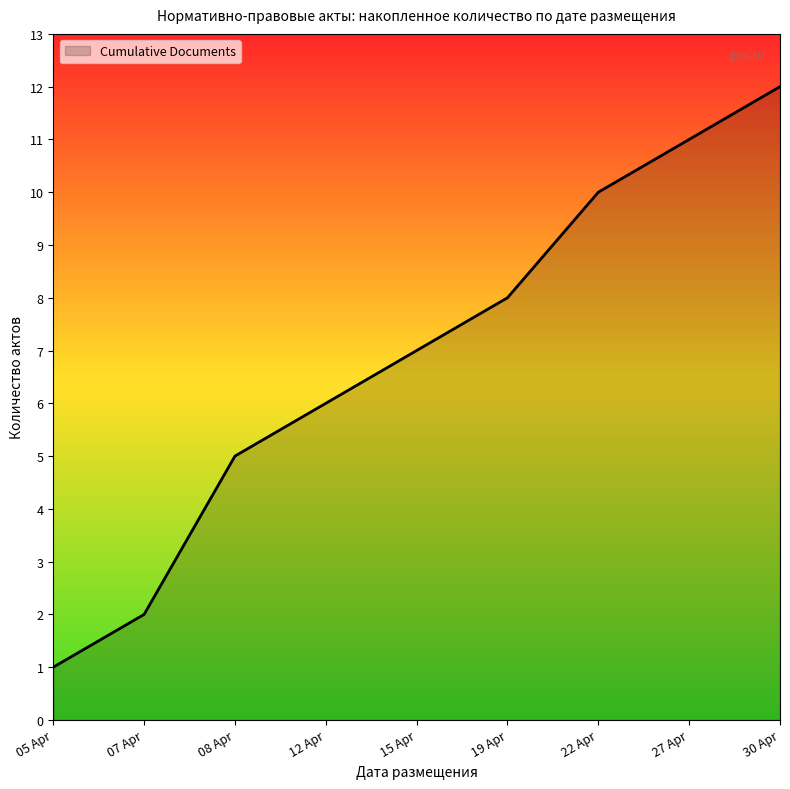

The value at 19 Apr is 12. True or false?

False